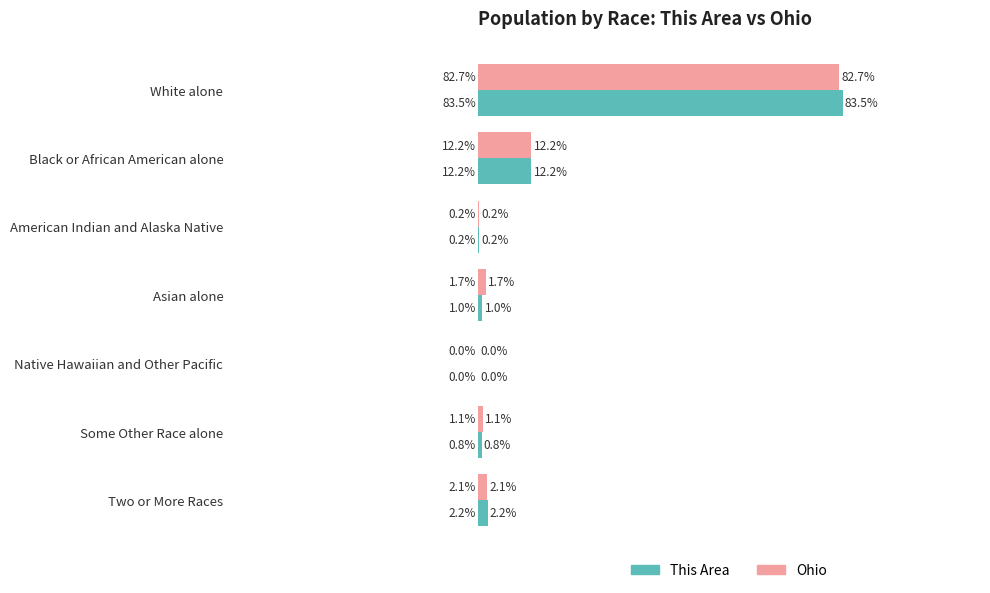

Which series has the largest total across all categories?

Ohio